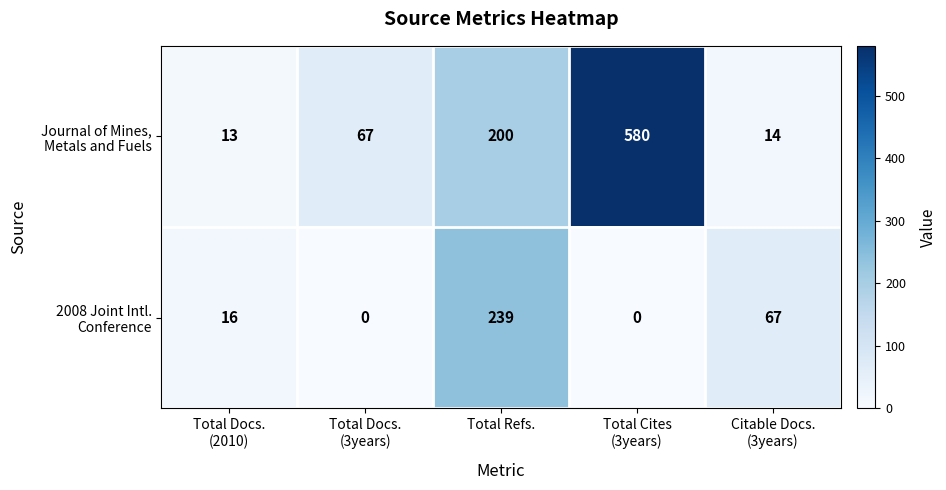

At how many categories does at least one series exceed 43?

4